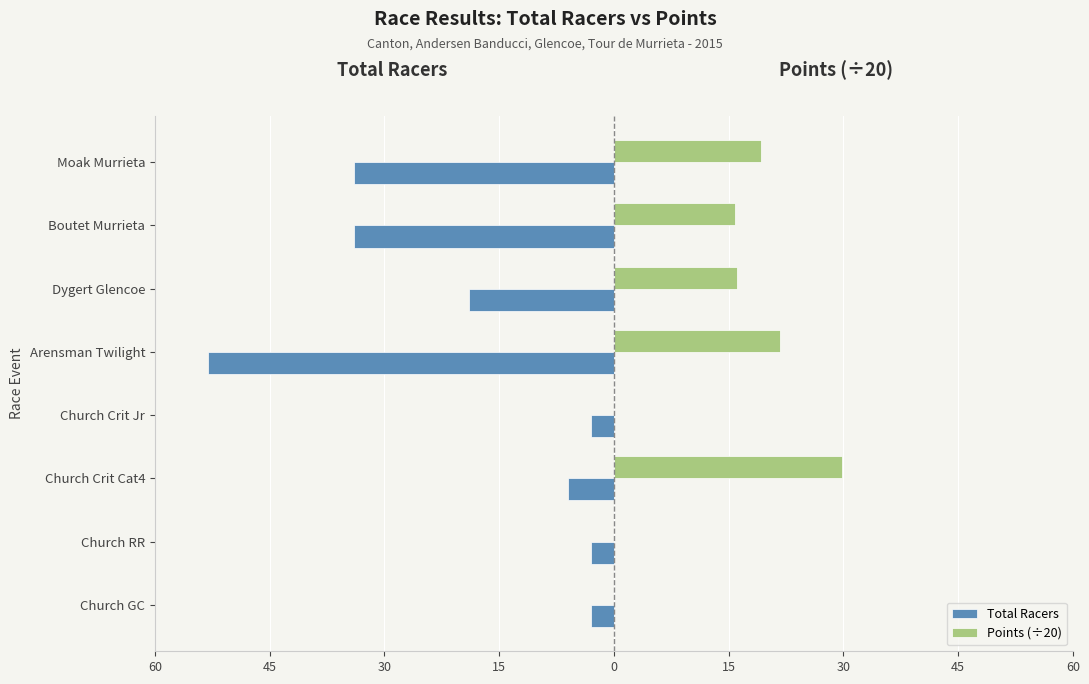

Which series has the largest range (max minus min)?

Total Racers